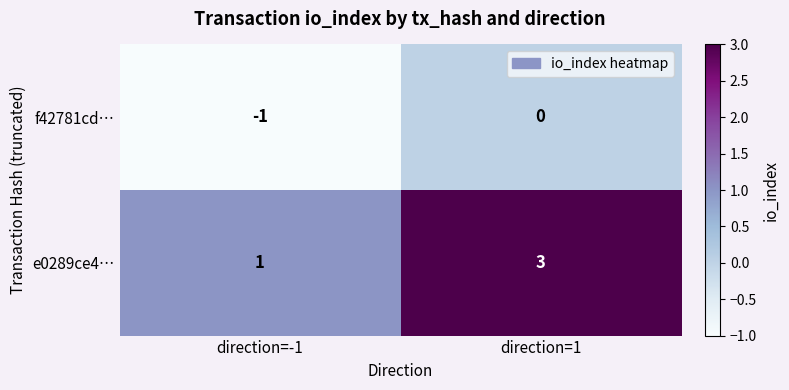

At how many categories does at least one series exceed 0?

2